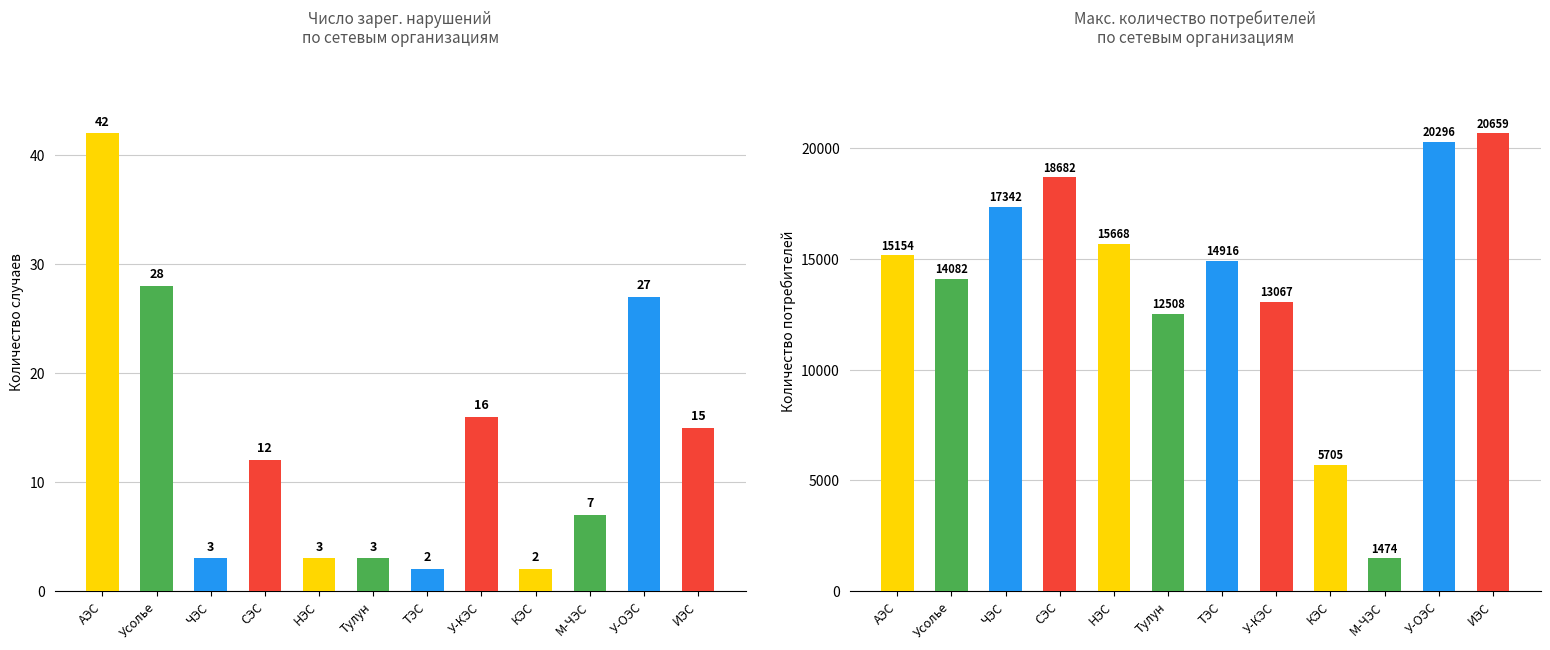

List the series in order of their peak value, lowest first.

Число зарегистрированных случаев, Максимальное количество потребителей